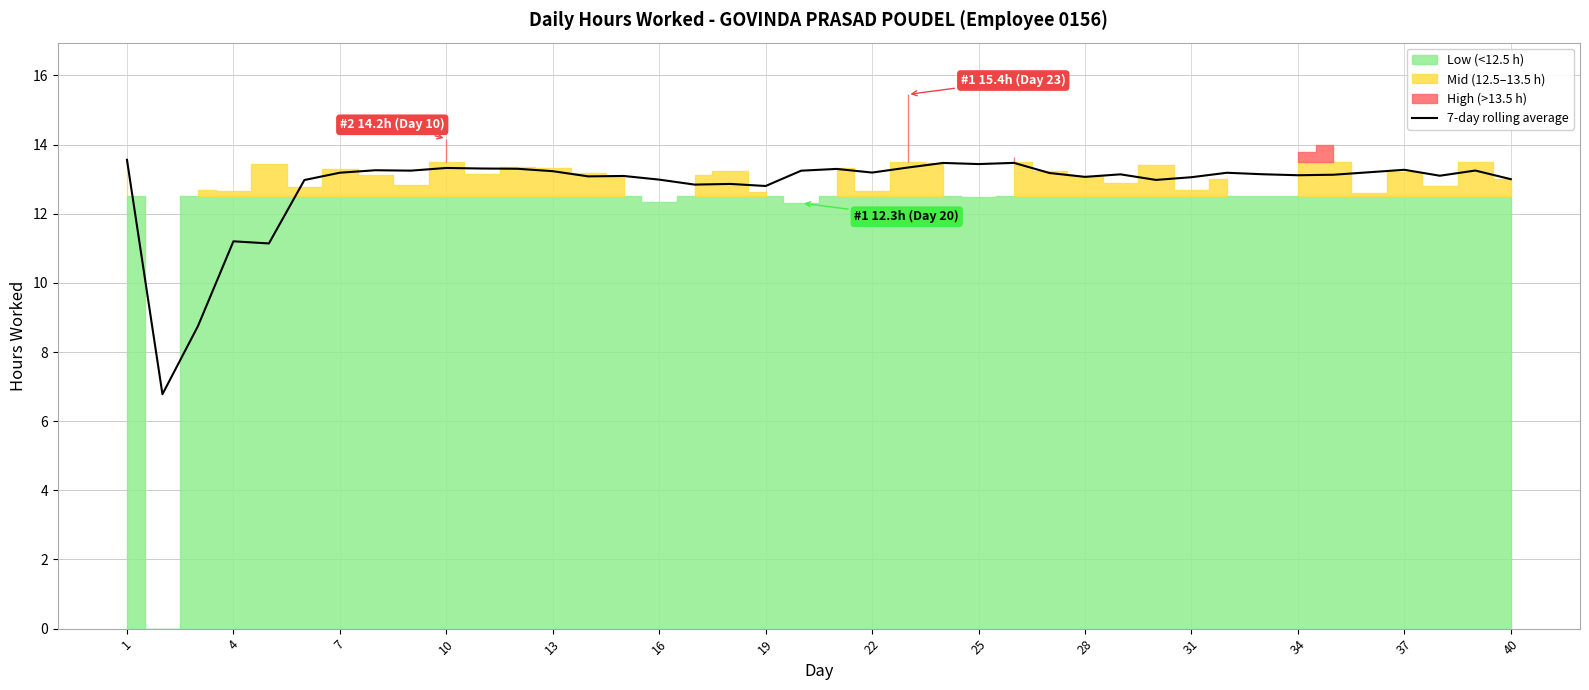

The 7-day rolling average series shows 13.3 at 10. True or false?

True